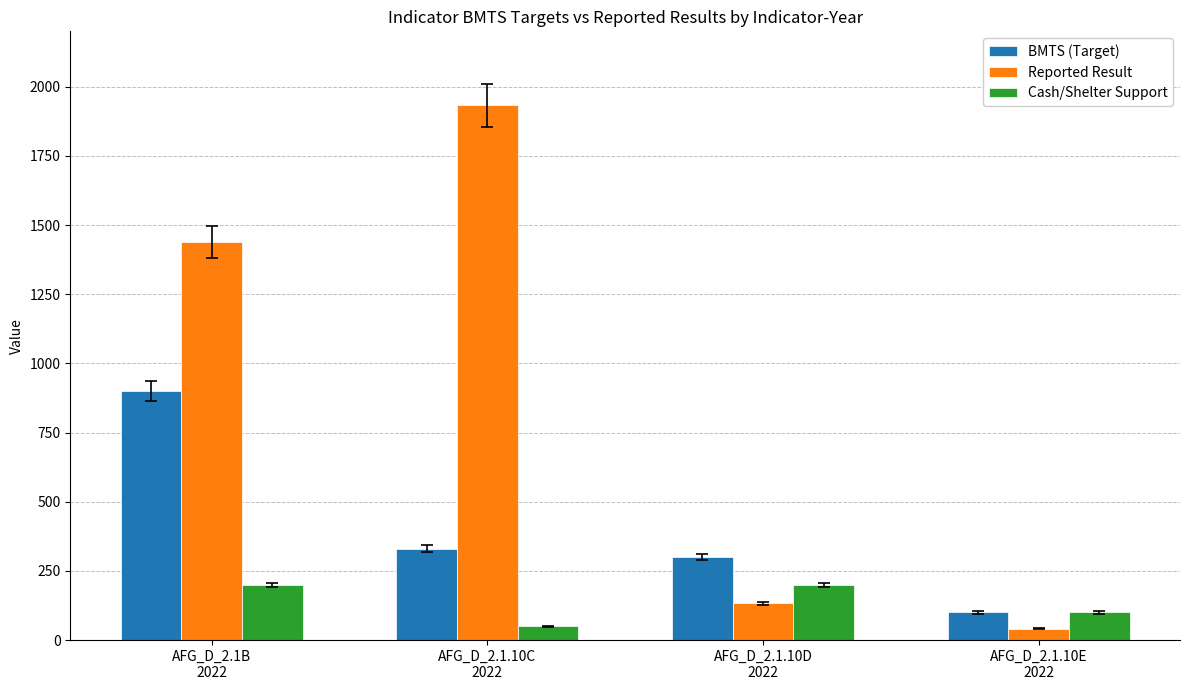

At which category is the sum across all series the highest?

AFG_D_2.1B
2022